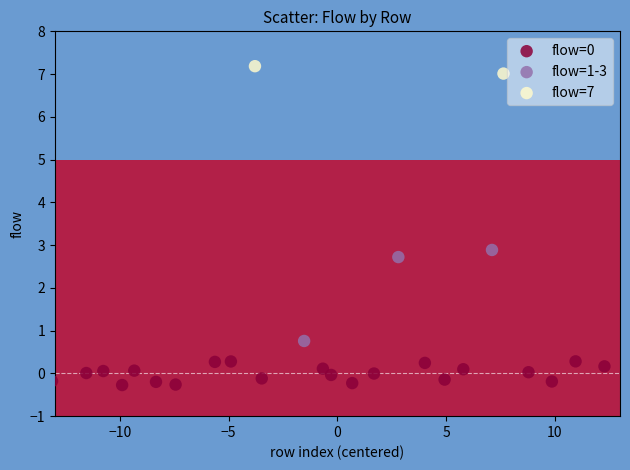

Which series reaches the maximum Y coordinate?

flow=7